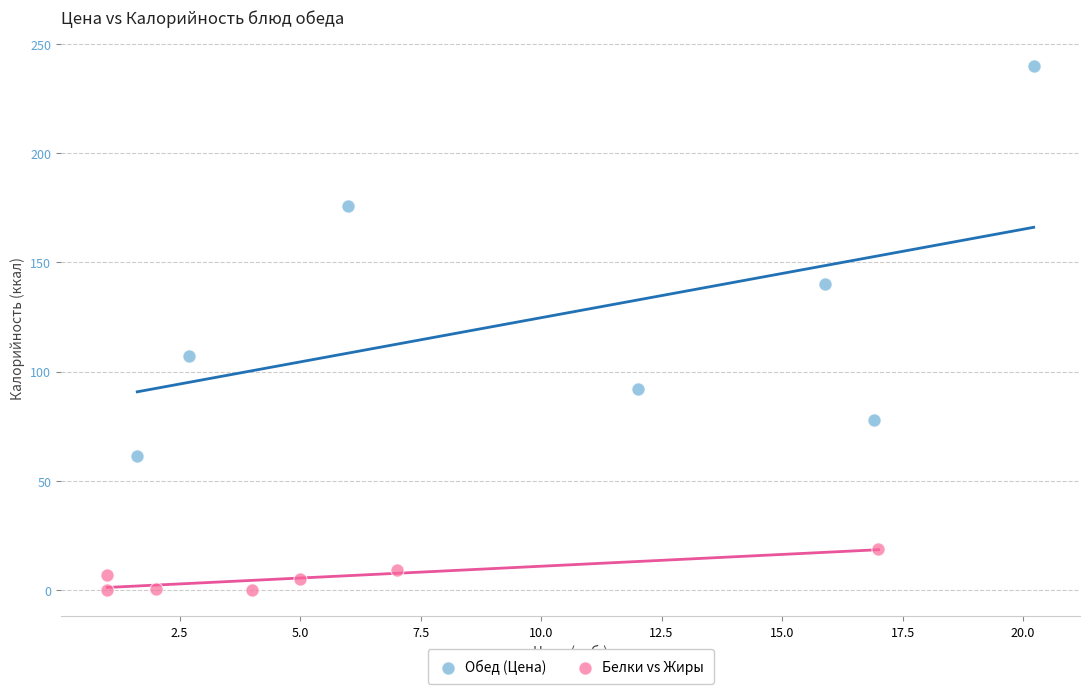

What are all the series names shown in the legend?

Обед (Цена), Белки vs Жиры